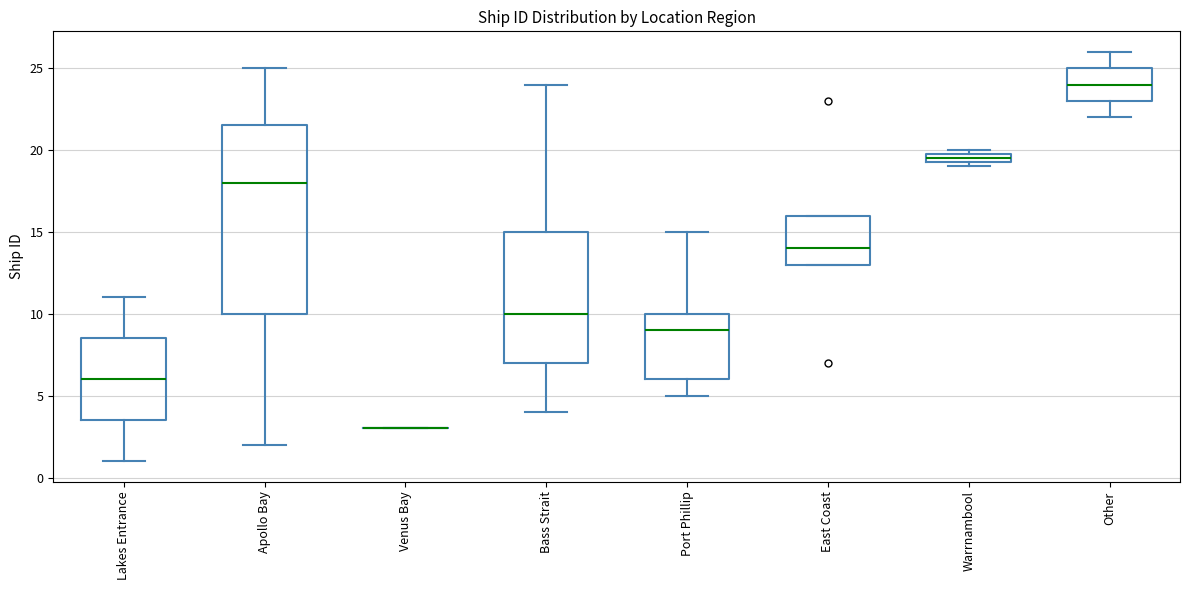

Where does the upper whisker of the box for Lakes Entrance end on the y-axis? The values are not printed on the chart, so give them approximately, as read against the axis.

11.0